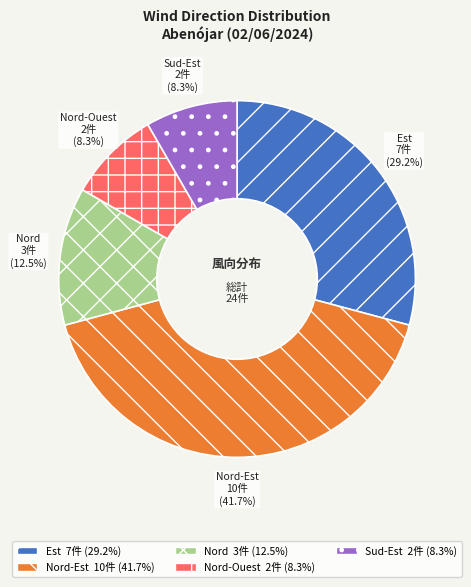

What percentage is NOT represented by Nord-Ouest?

91.7%